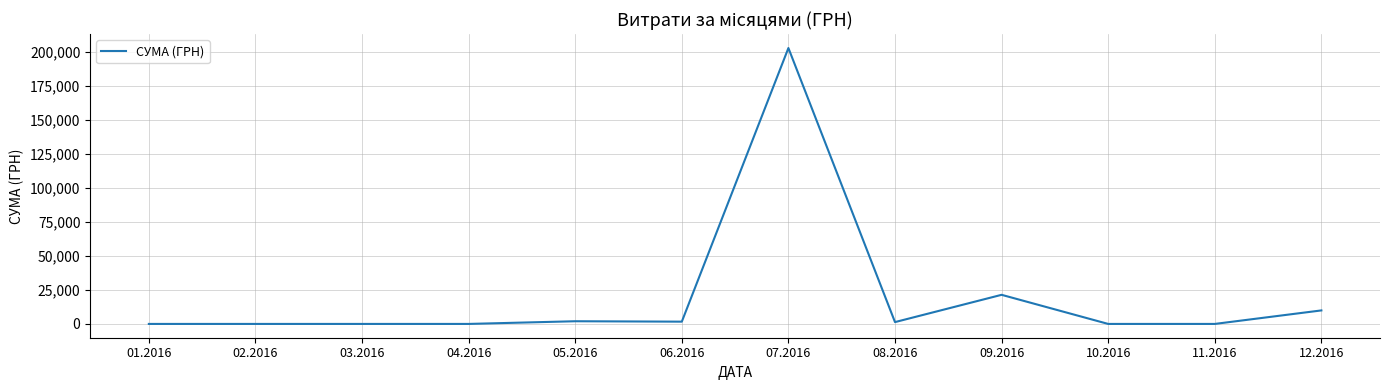

True or false: the data shows 0.0 at 10.2016.

True